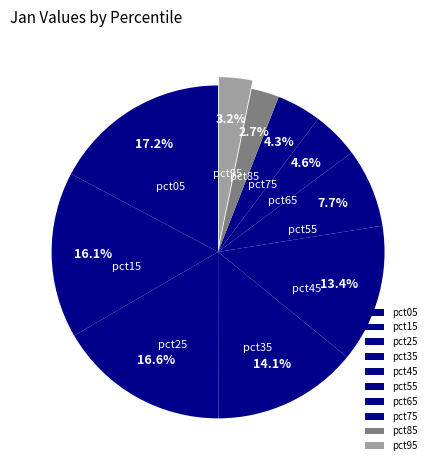

What percentage is the pct45 slice, to the nearest percent?

13%